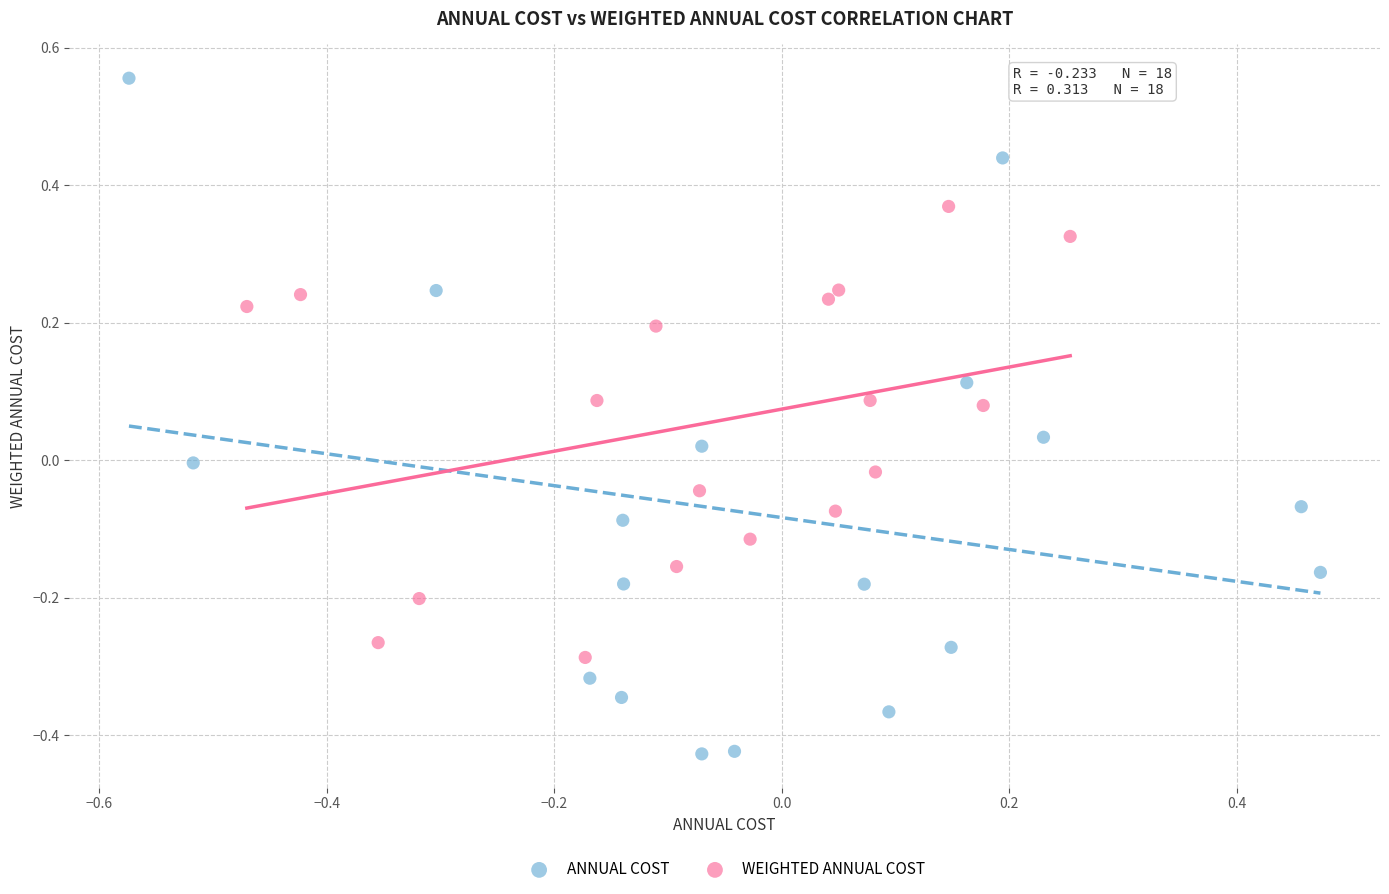

Which series contains the lowest Y value?

ANNUAL COST